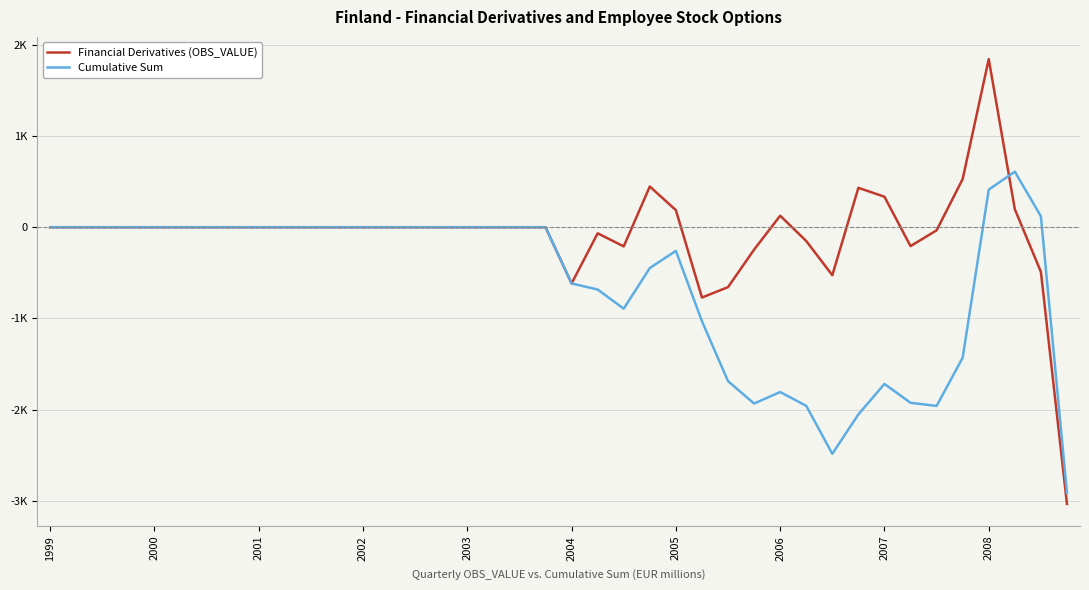

Does the chart have visible grid lines?

Yes